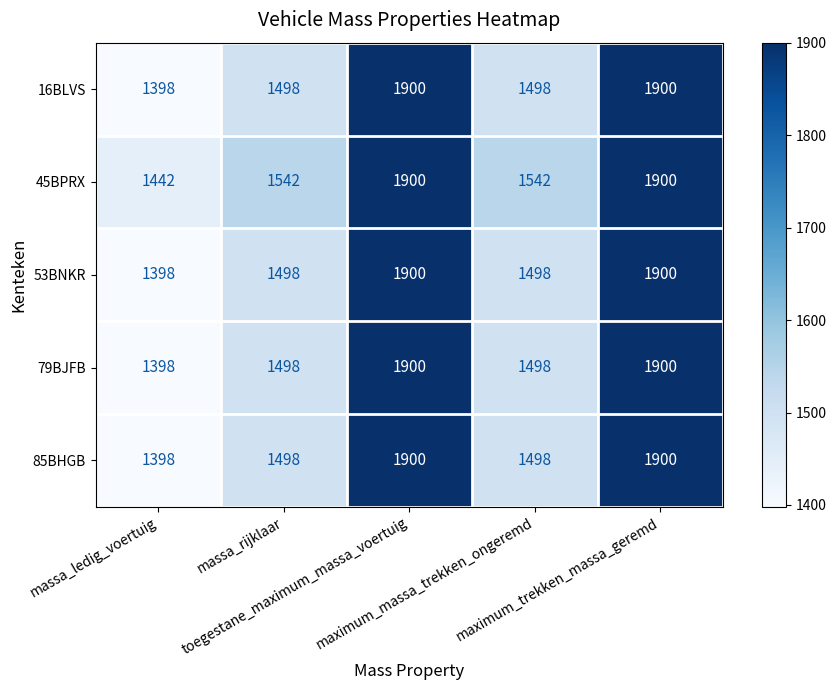

What is the average value of the 53BNKR series?

1639